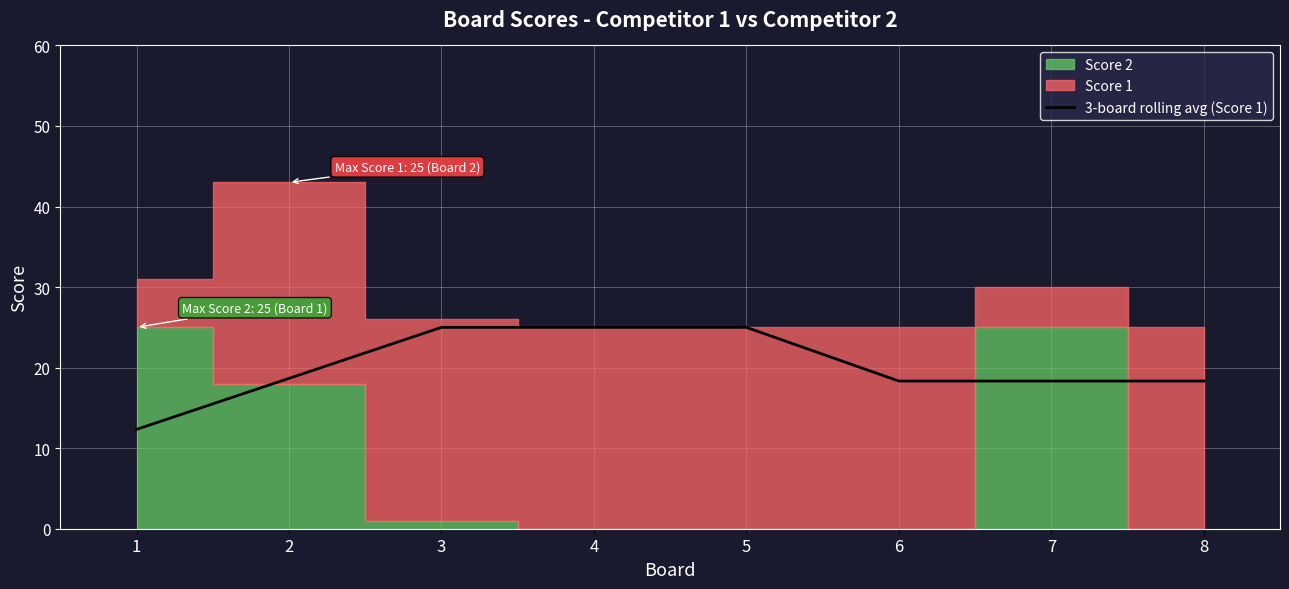

What is the maximum value for 3-board rolling avg (Score 1)?

25.0